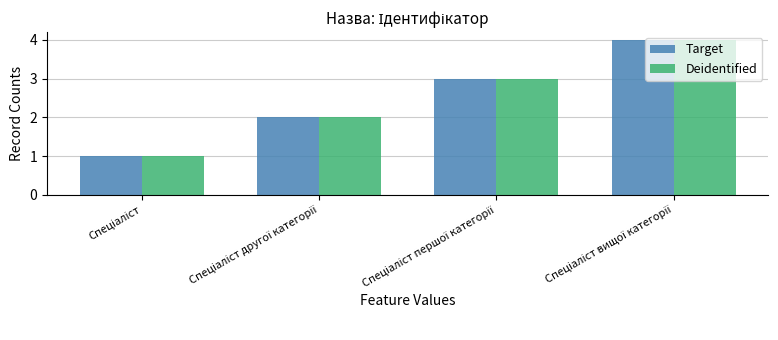

What is the difference between the maximum and minimum values in the Target series?

3